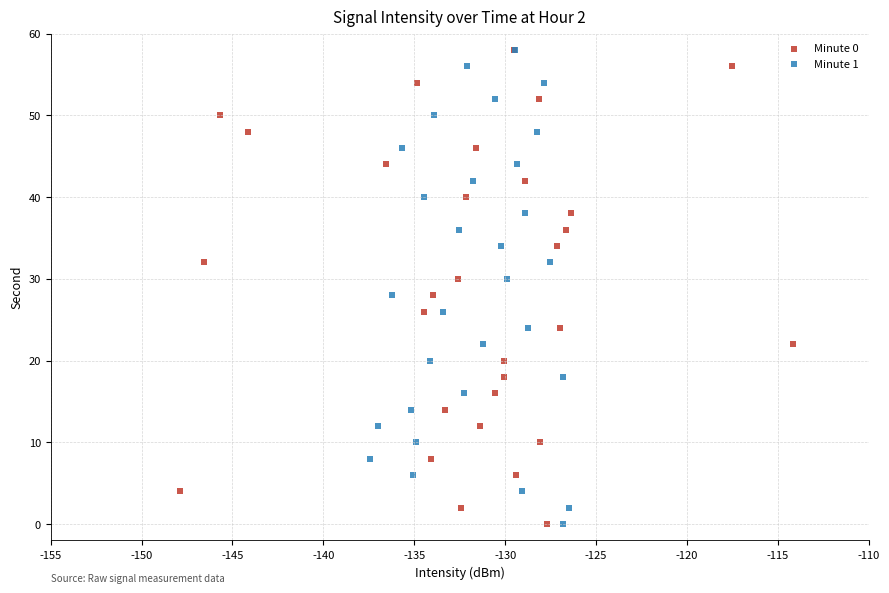

What are all the series names shown in the legend?

Minute 0, Minute 1